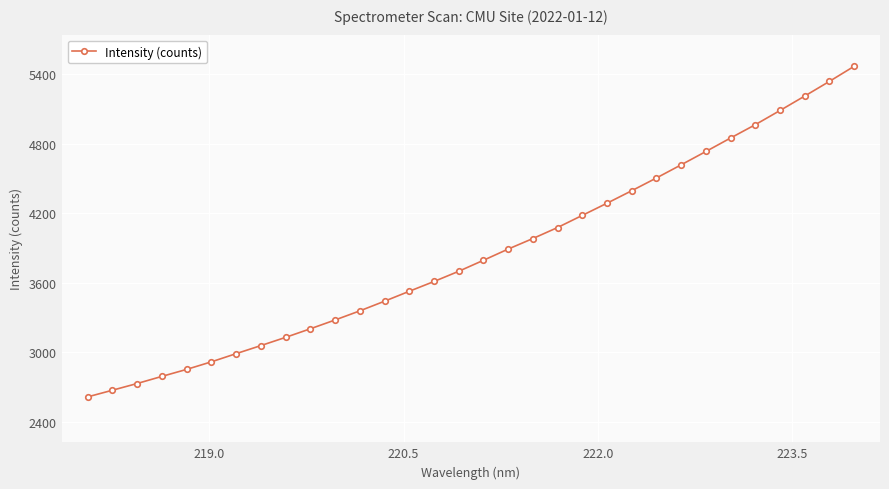

What is the sum of all values?

123249.7